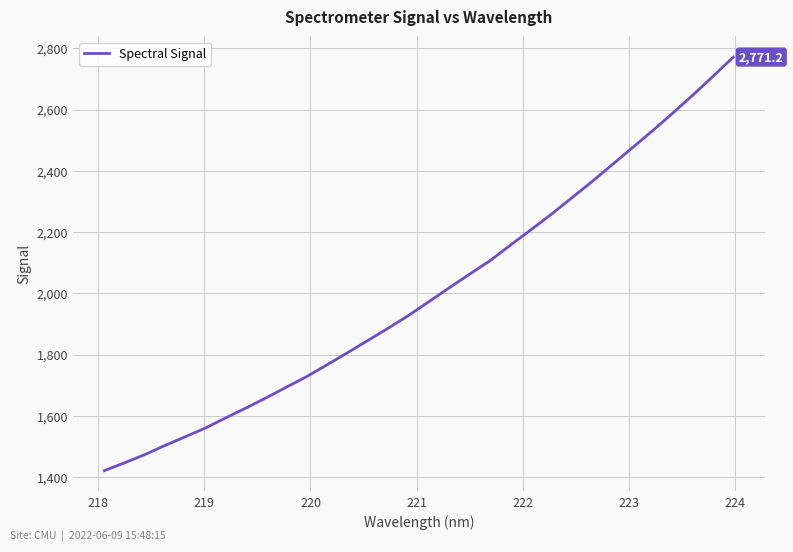

What is the smallest value displayed?

1421.0